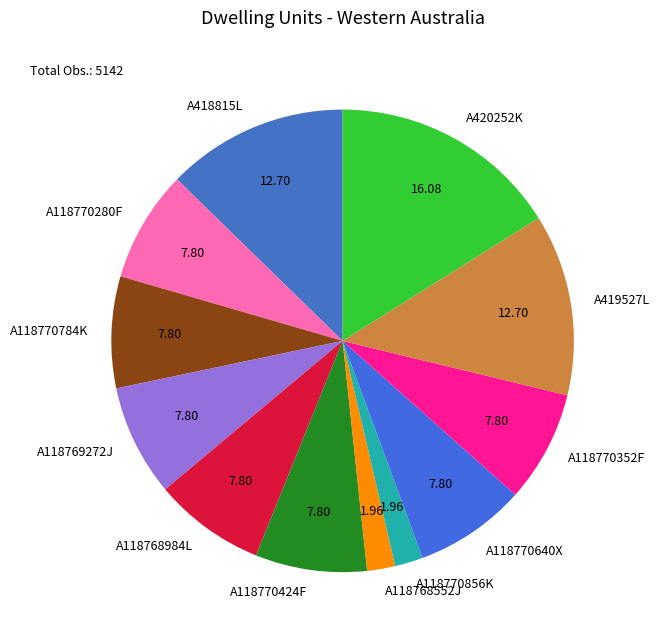

True or false: A118770856K accounts for 13% of the total.

False